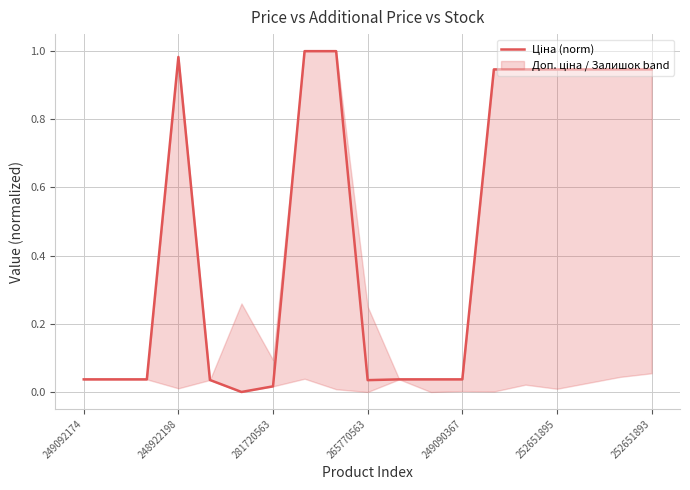

The value at 252651895 is 0.4. True or false?

False